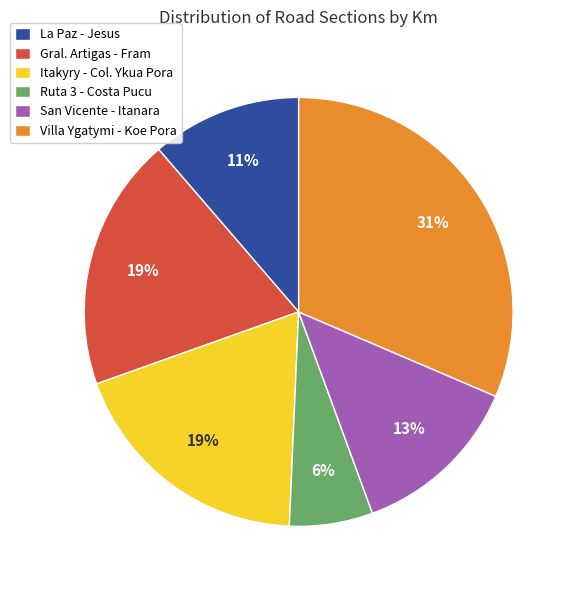

Do Ruta 3 - Costa Pucu and Villa Ygatymi - Koe Pora together represent more than half of the pie?

No